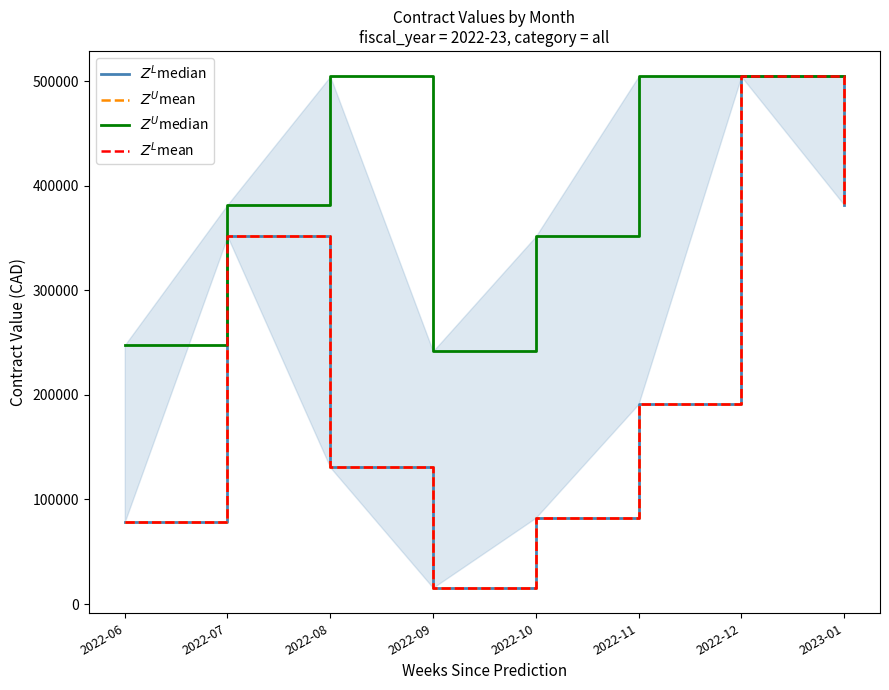

What is the total value across all series at 2022-06?

482874.0